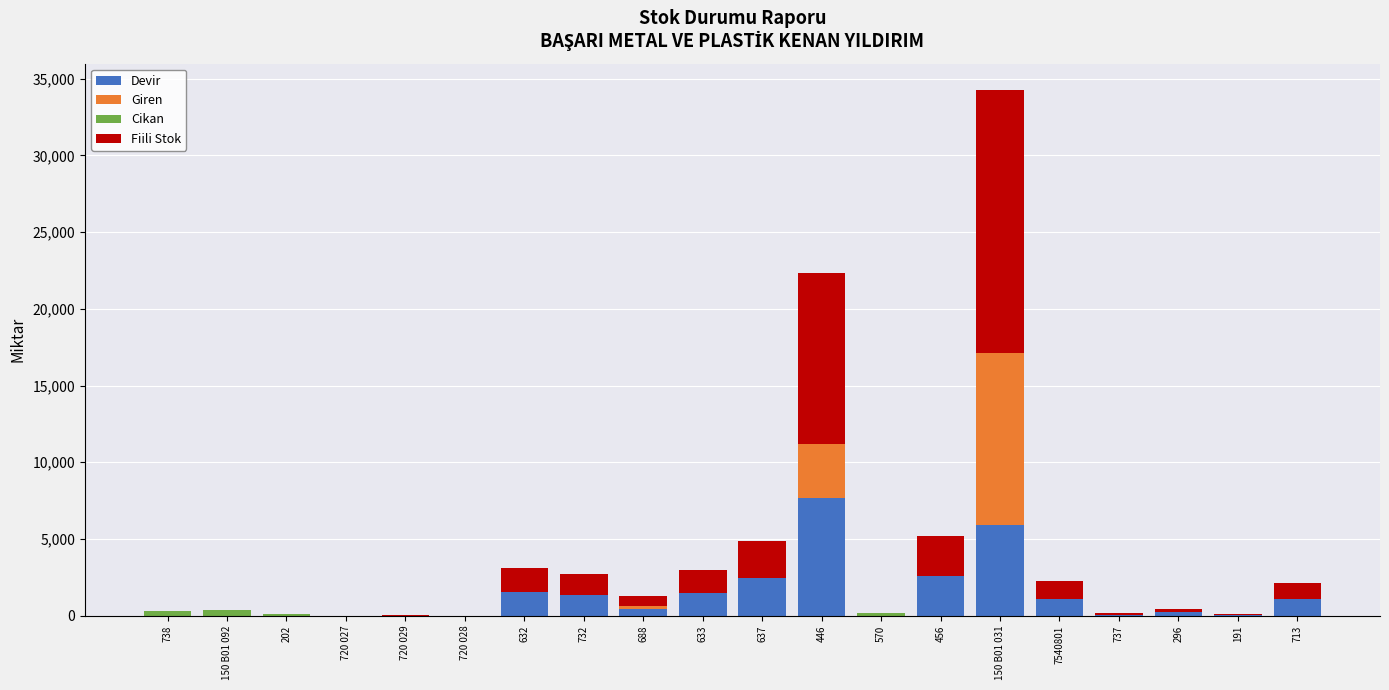

At which category is the sum across all series the highest?

150 B01 031